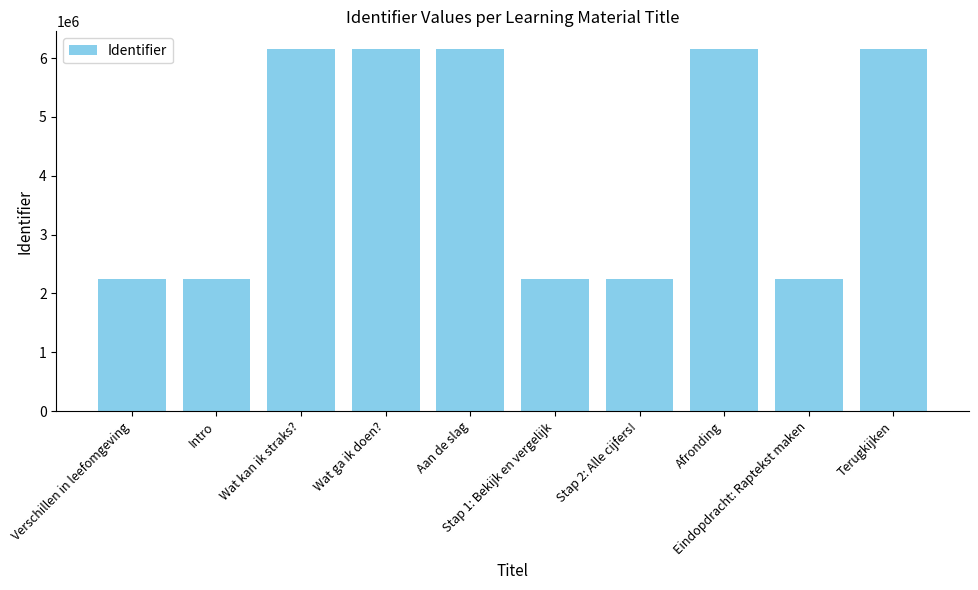

What is the value of the 8th bar from the left?

6147439